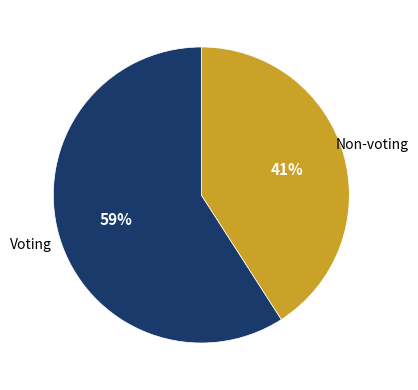

To the nearest percent, what is the difference between the largest and smallest slice percentages?

18%